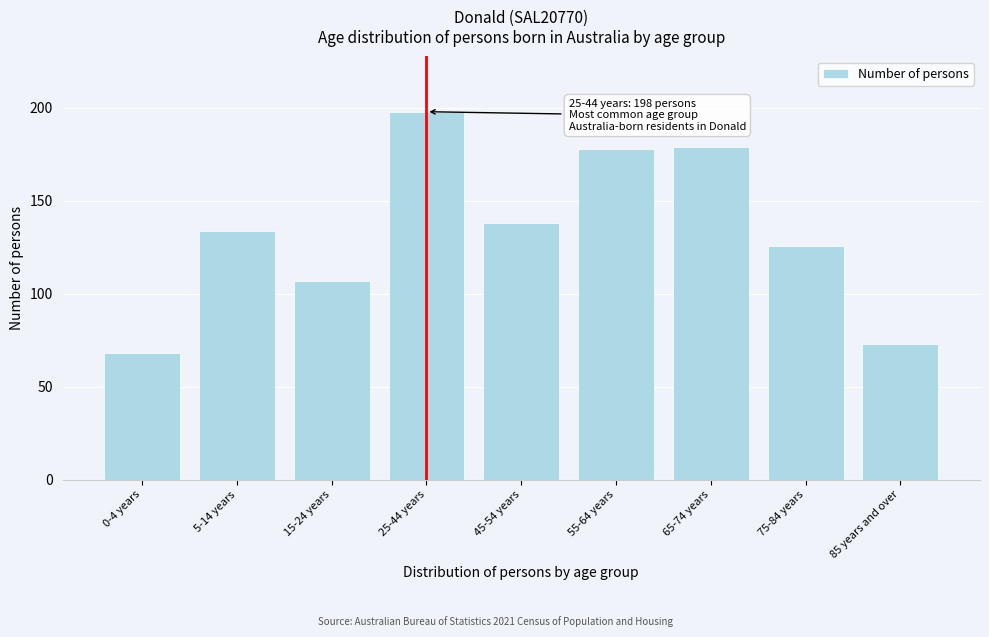

Reading left to right, extract all data points from this chart.

68	134	107	198	138	178	179	126	73